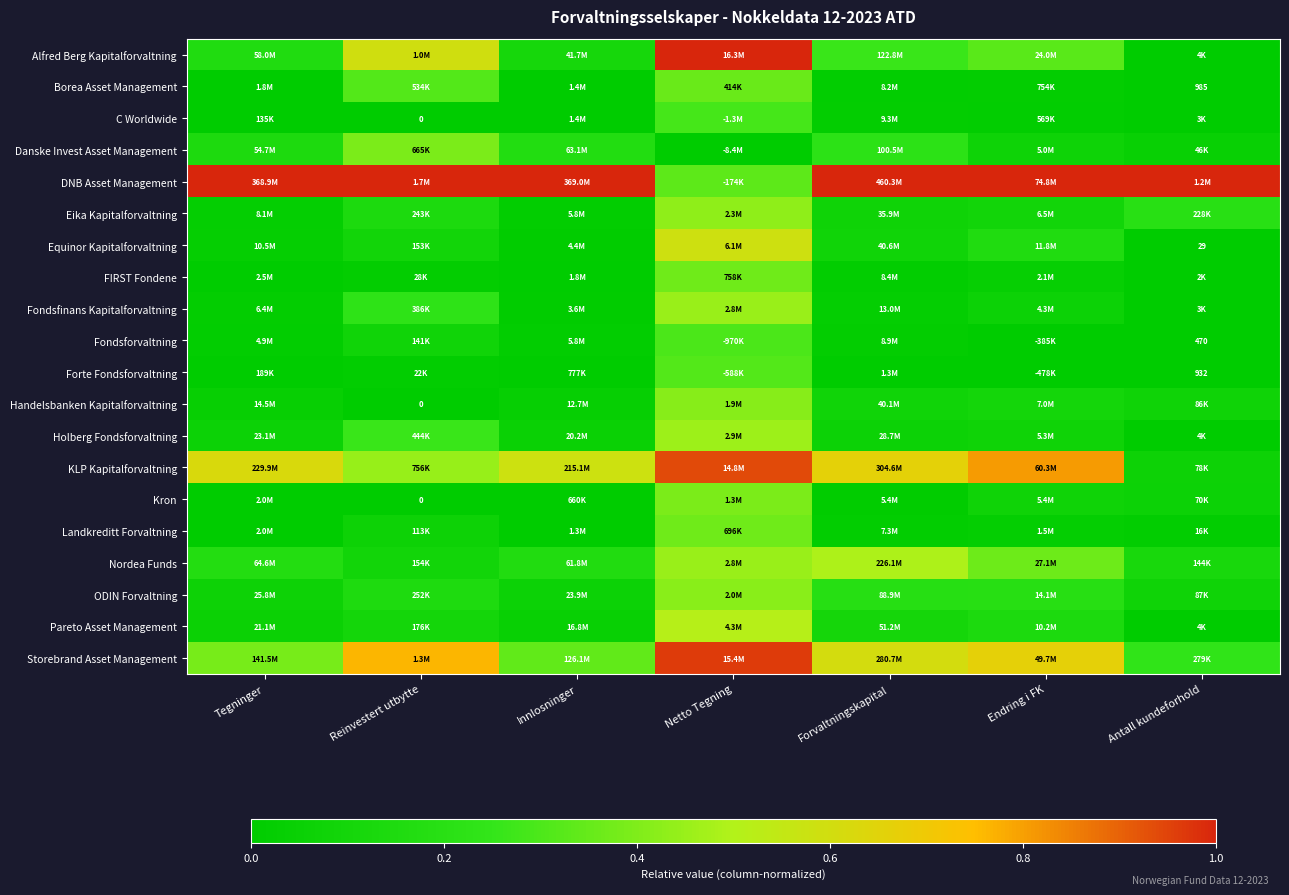

At how many categories does at least one series exceed 0?

7